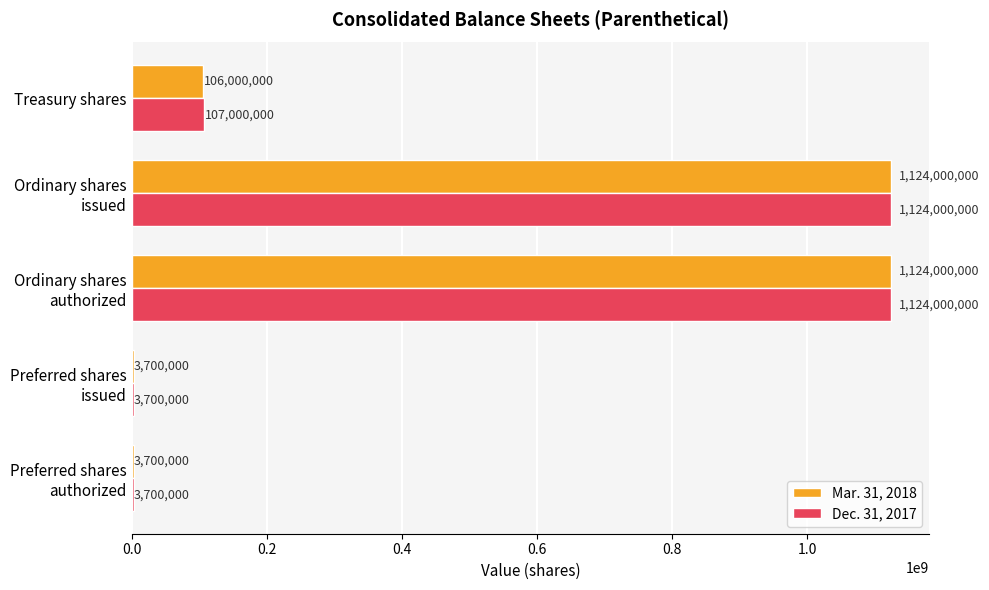

Which series has the largest total across all categories?

Dec. 31, 2017